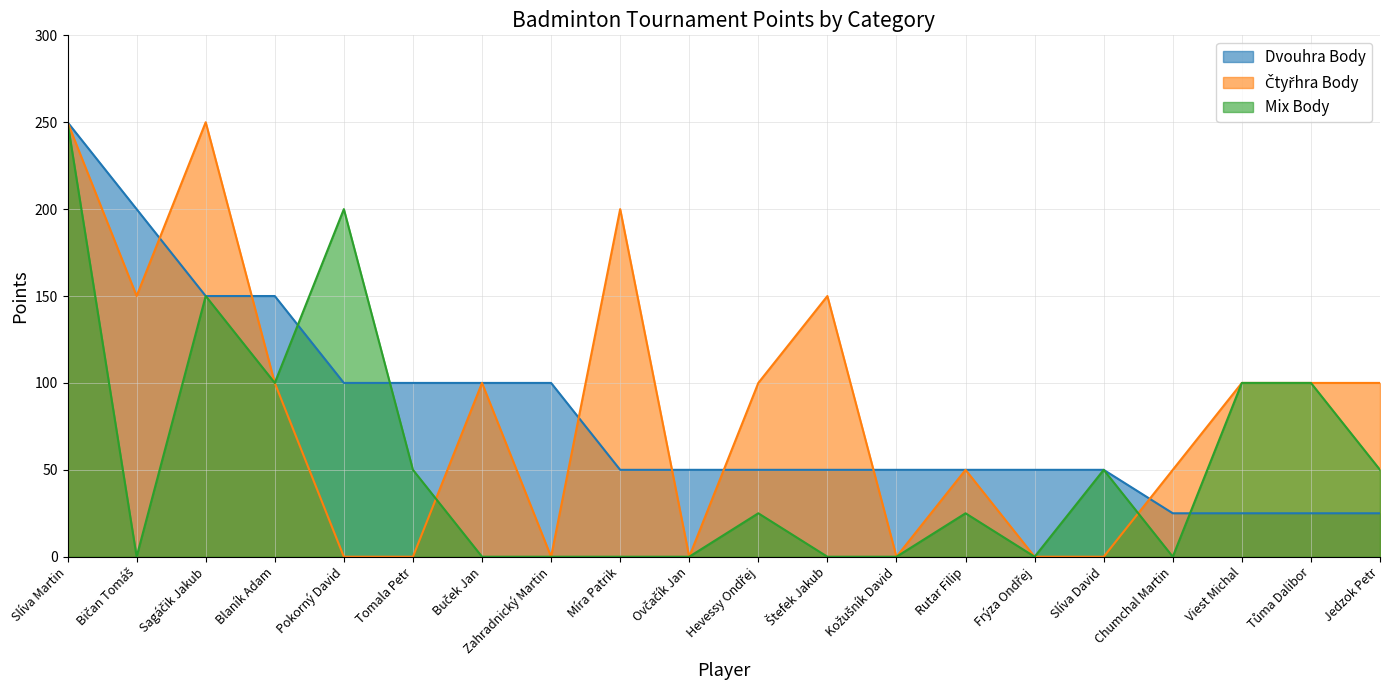

At which category does Čtyřhra Body reach its first local peak?

Sagáčik Jakub